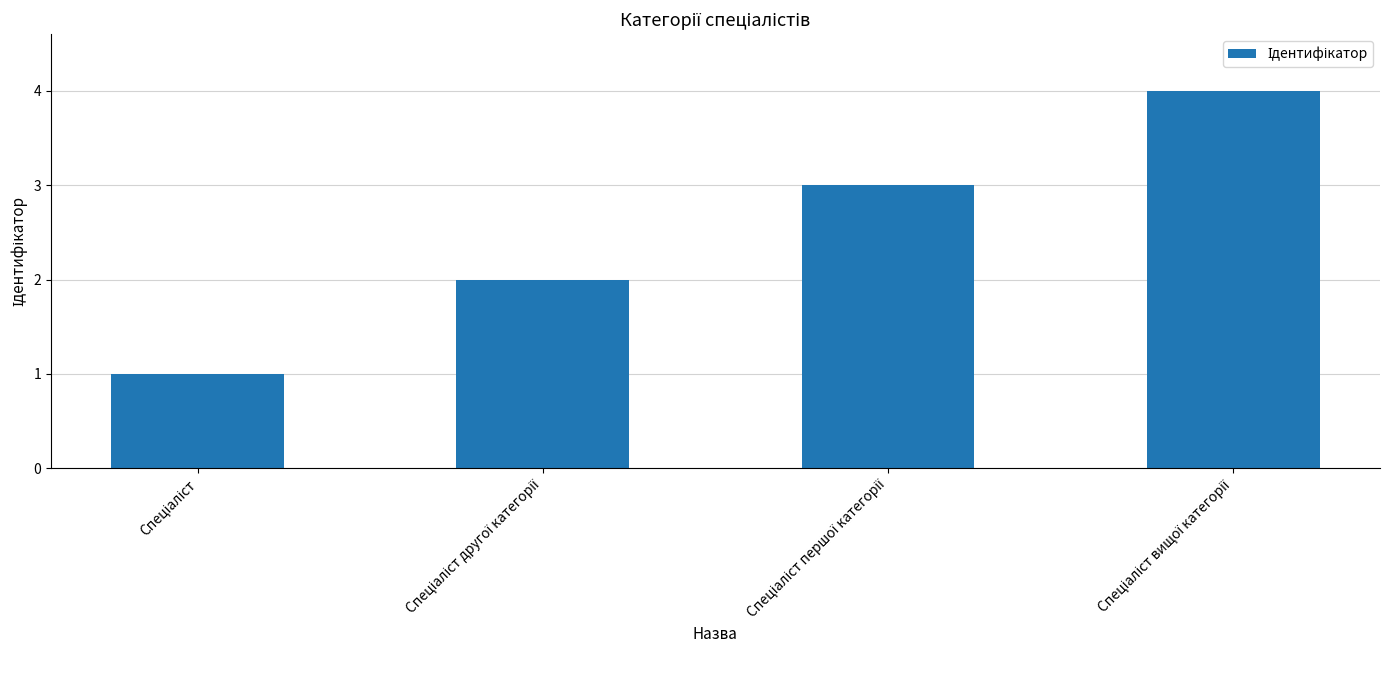

What is the sum of all values?

10